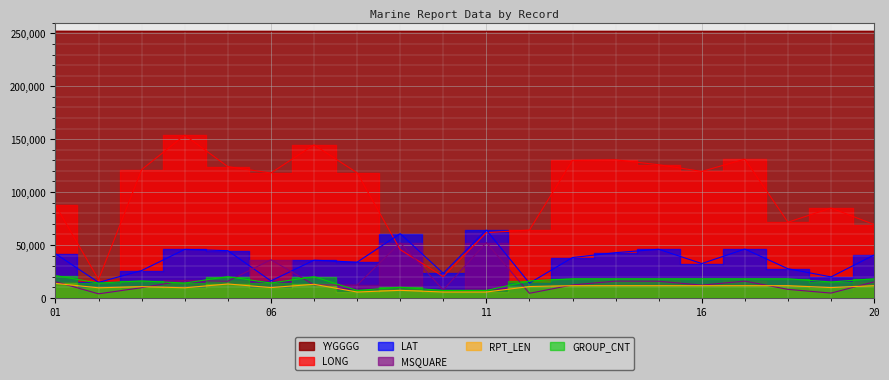

Which series has the widest spread of values?

LONG